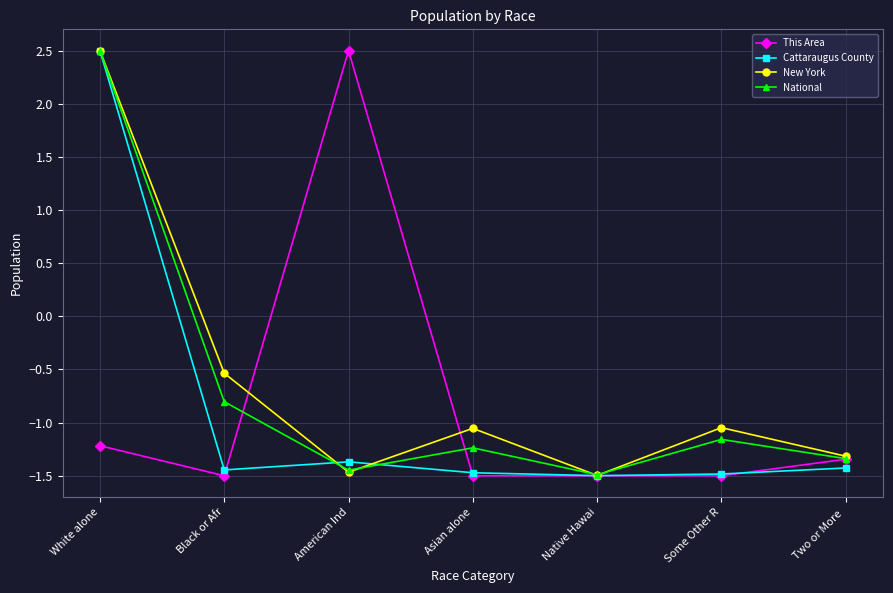

How many positive values does the New York series have?

1